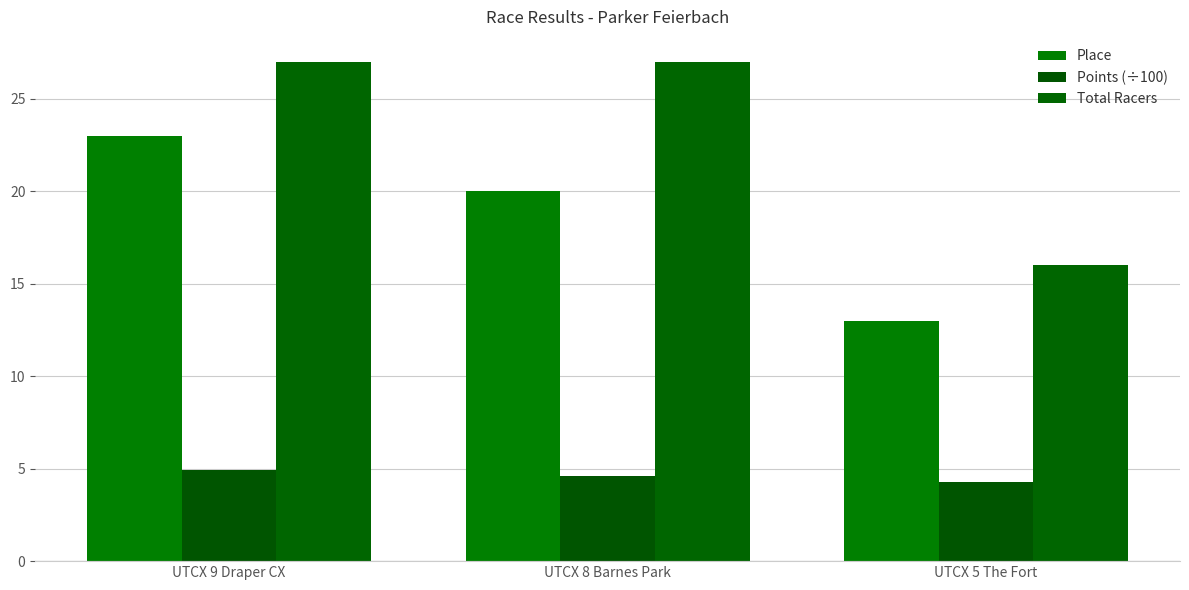

What is the average value of the Total Racers series?

23.3